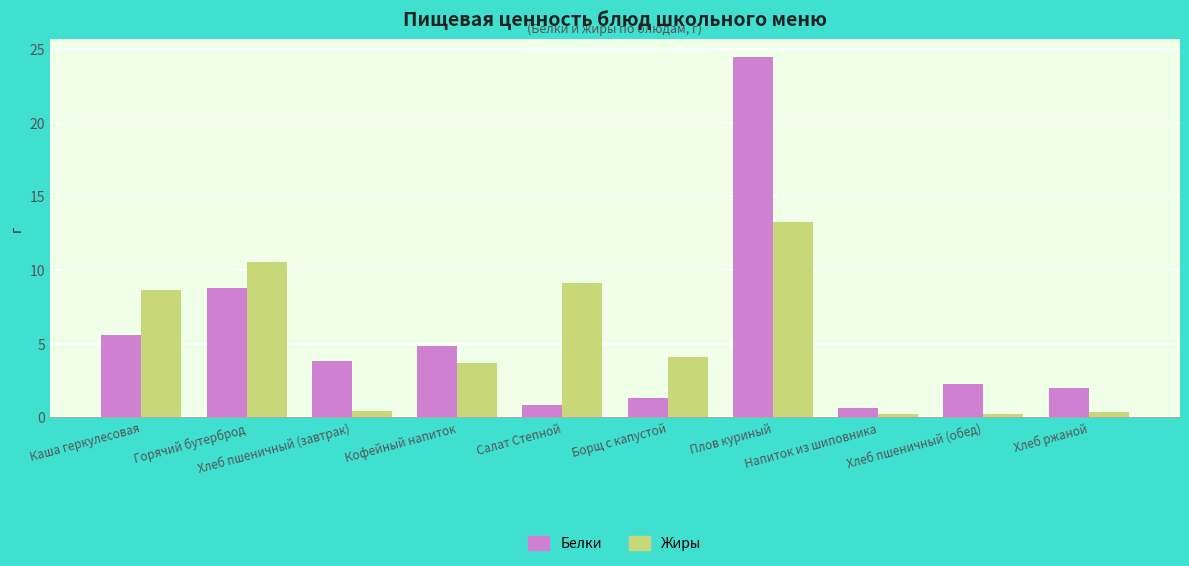

What is the label of the 8th bar from the right?

Хлеб пшеничный (завтрак)